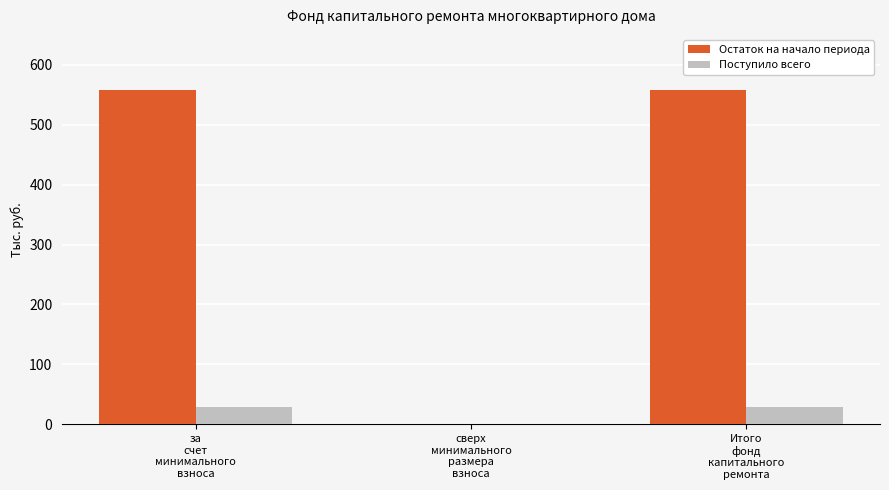

Is it true that Остаток на начало периода equals 734.8 at за
счет
минимального
взноса?

False